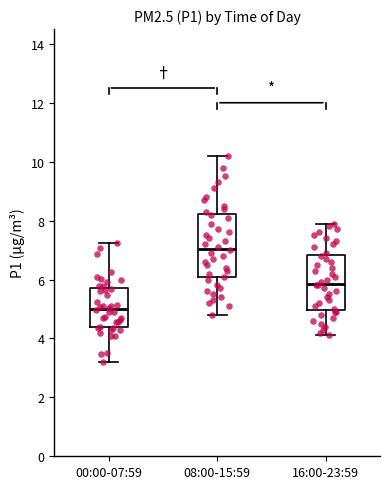

Where does the lower whisker of the box for 16:00-23:59 end on the y-axis? The values are not printed on the chart, so give them approximately, as read against the axis.

4.2